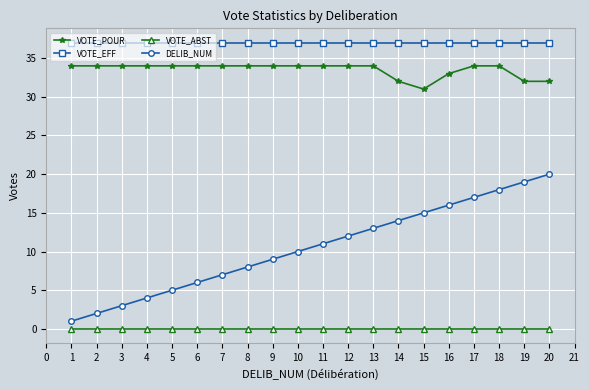

List the series in order of their peak value, lowest first.

VOTE_ABST, DELIB_NUM, VOTE_POUR, VOTE_EFF